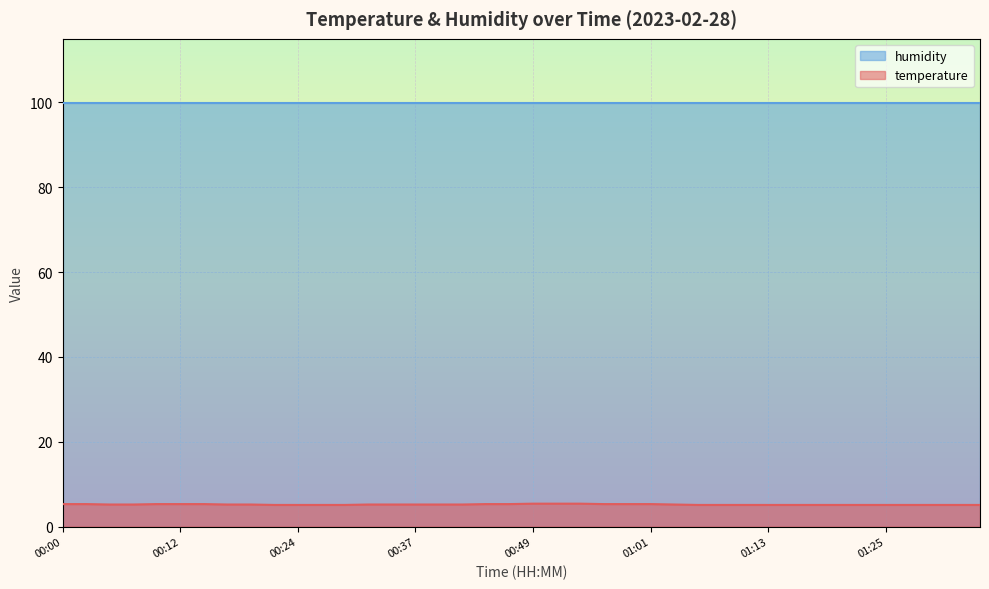

What is the label of the 8th point from the left?

00:17